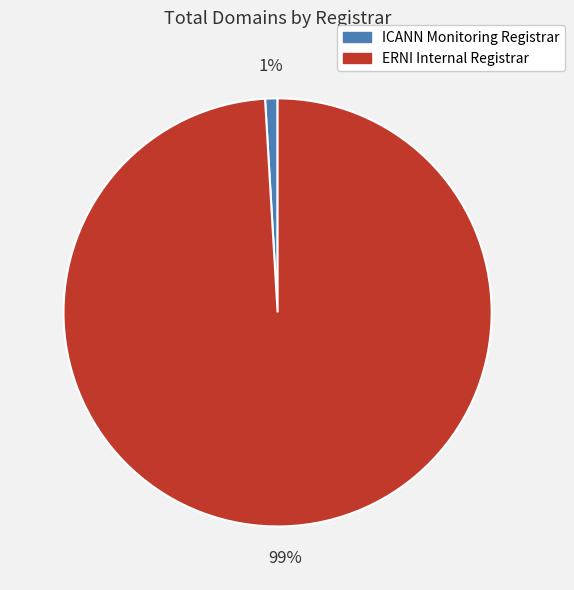

Does ERNI Internal Registrar account for over 50% of the chart?

Yes